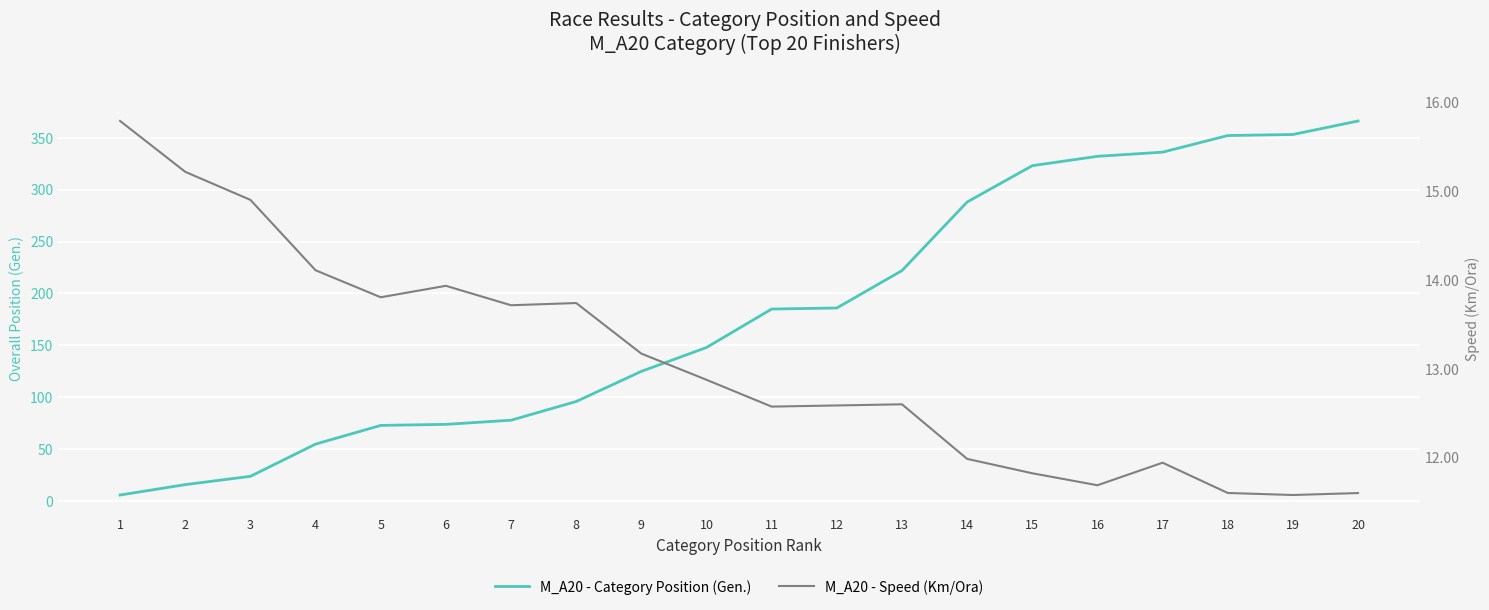

List the series in order of their overall mean, highest first.

M_A20 - Category Position (Gen.), M_A20 - Speed (Km/Ora)